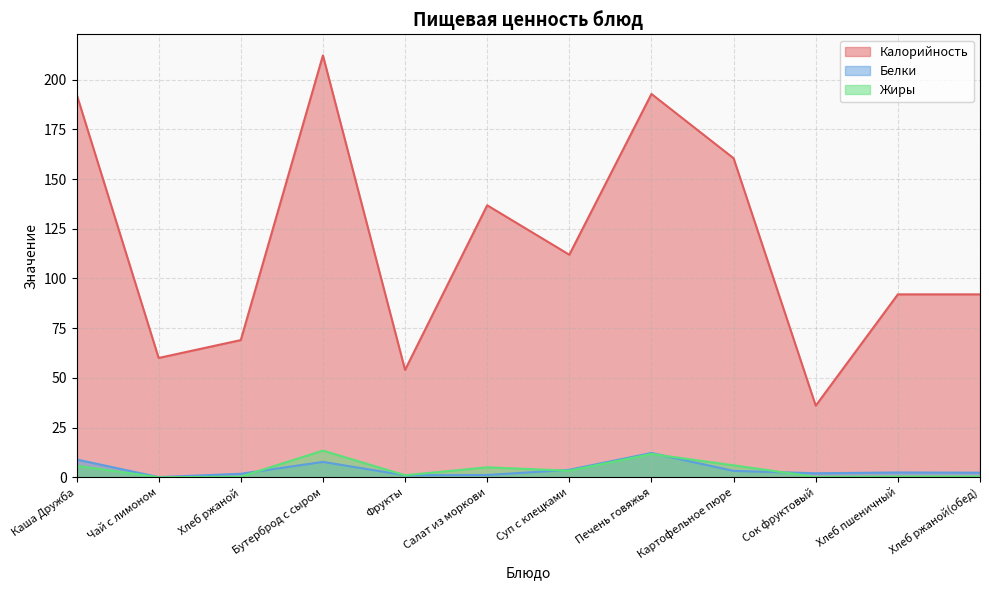

Which series changed the most between Бутерброд с сыром and Хлеб пшеничный?

Калорийность